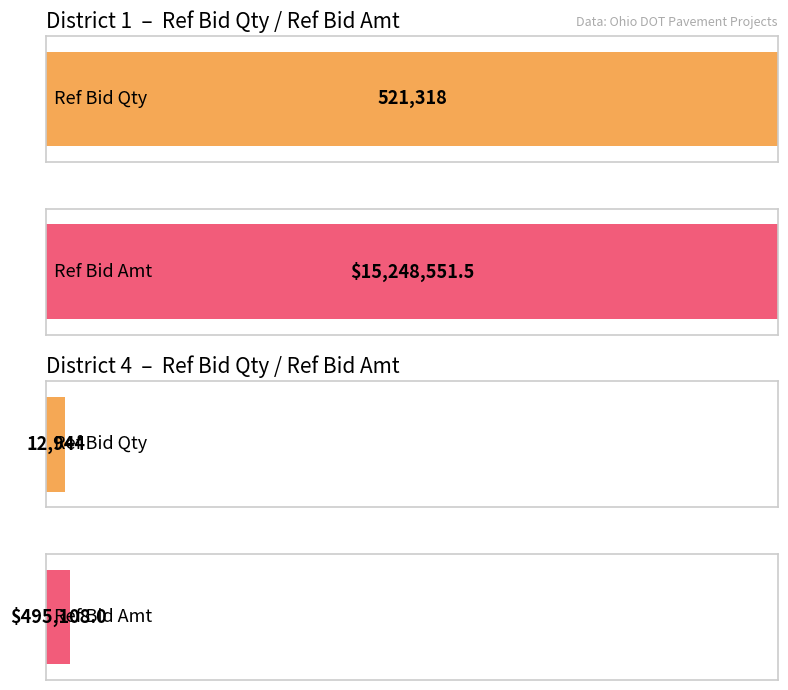

At which label does Ref Bid Amt first exceed 15248551?

District 1